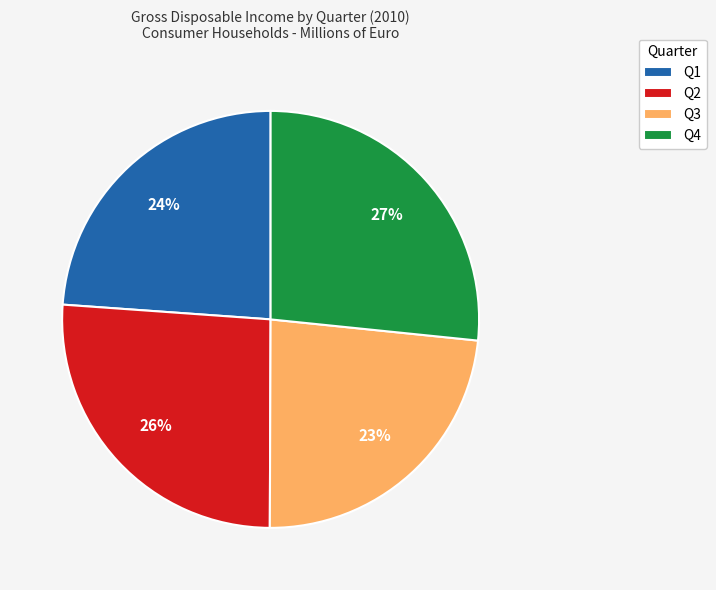

To the nearest percent, what is the average slice percentage?

25%